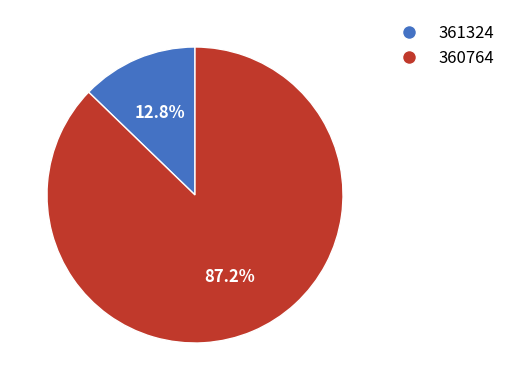

What is the ratio of the value at 360764 to the value at 361324?

6.8